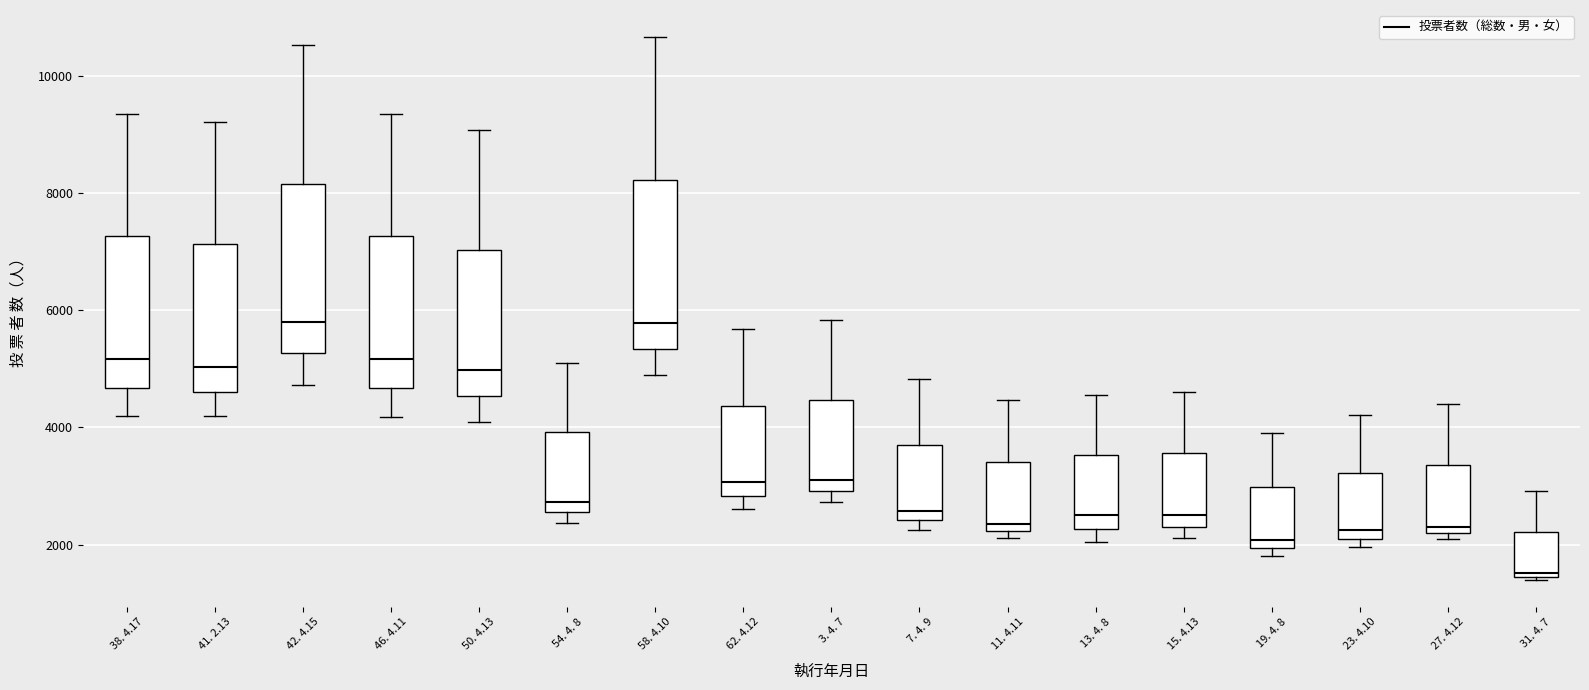

Which box's median line is the lowest?

31. 4. 7